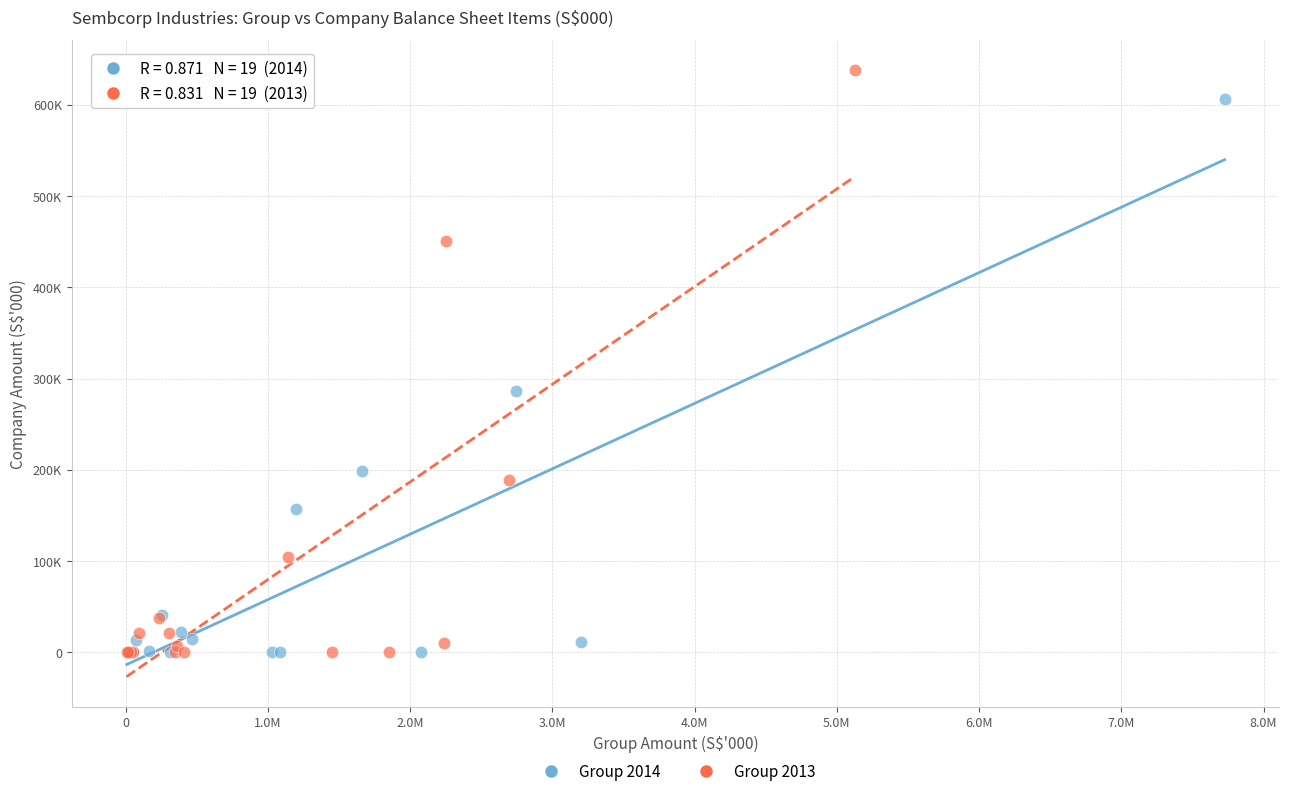

What are all the series names shown in the legend?

Group 2014, Group 2013